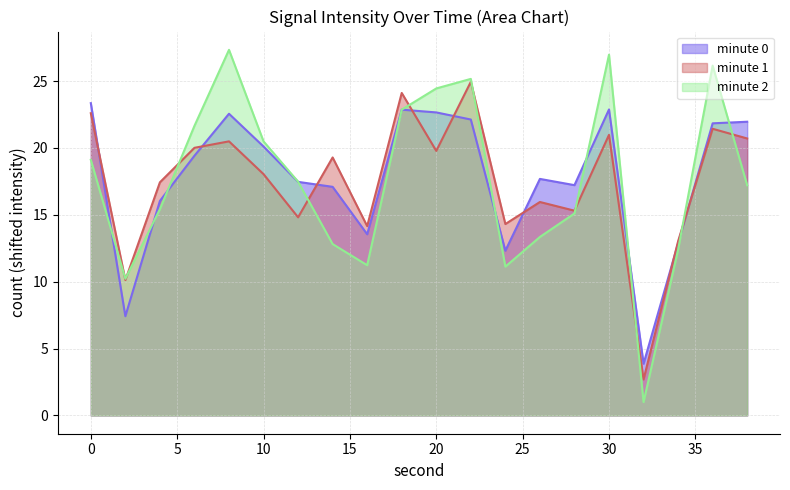

What is the total value across all series at 10?

58.6